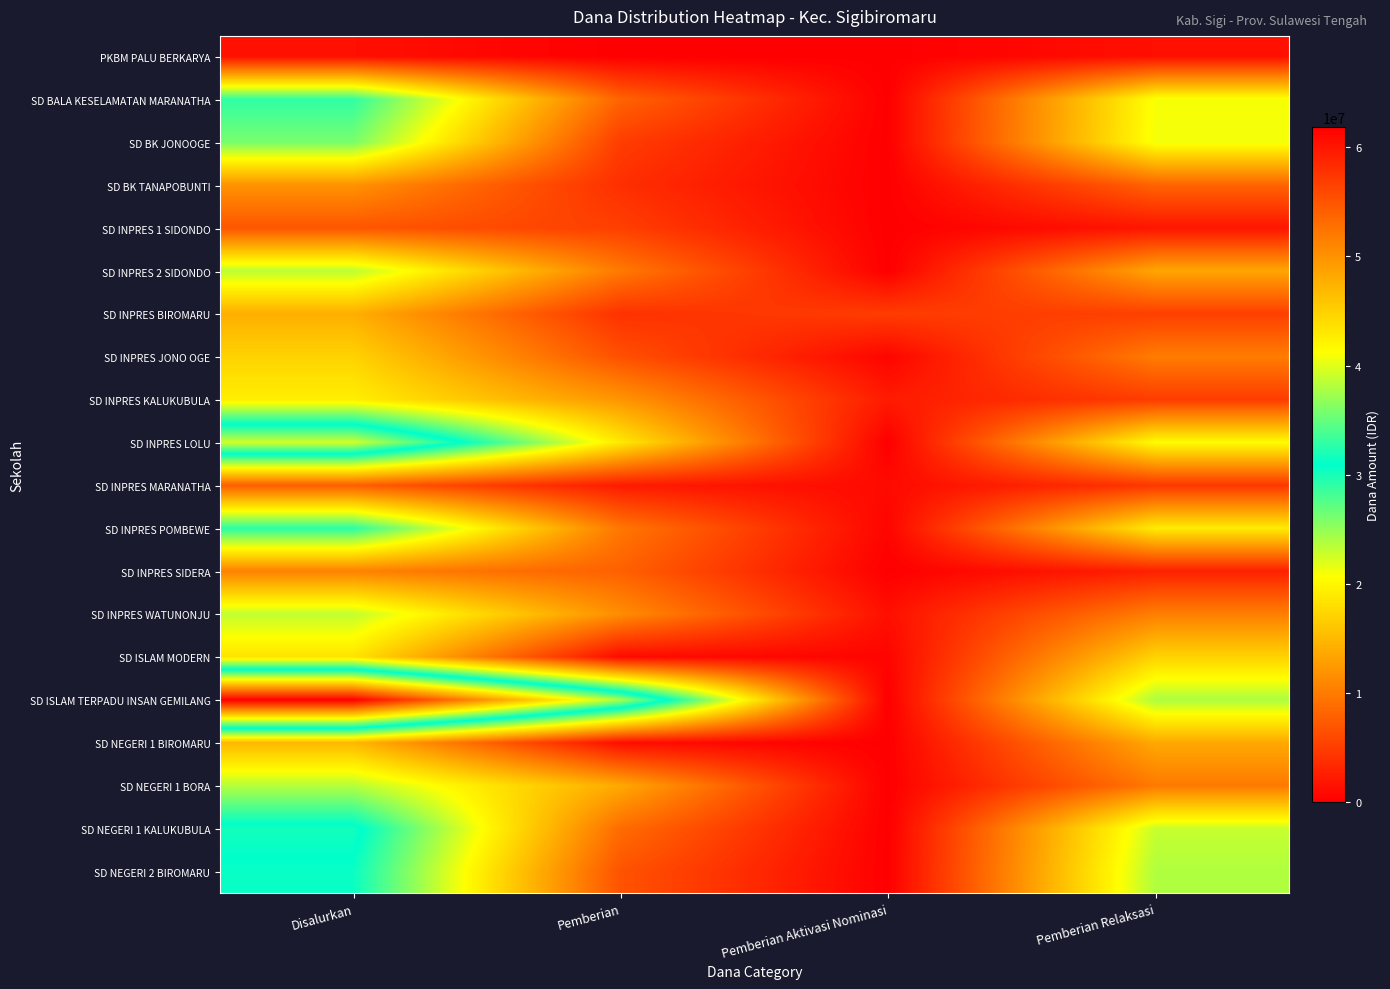

Reading right to left, what are all the values shown in this chart?

PKBM PALU BERKARYA: Pemberian Relaksasi=1350000	Pemberian Aktivasi Nominasi=0	Pemberian=0	Disalurkan=1350000
SD BALA KESELAMATAN MARANATHA: Pemberian Relaksasi=20925000	Pemberian Aktivasi Nominasi=0	Pemberian=8100000	Disalurkan=29025000
SD BK JONOOGE: Pemberian Relaksasi=21150000	Pemberian Aktivasi Nominasi=0	Pemberian=4950000	Disalurkan=26100000
SD BK TANAPOBUNTI: Pemberian Relaksasi=8100000	Pemberian Aktivasi Nominasi=0	Pemberian=3825000	Disalurkan=11925000
SD INPRES 1 SIDONDO: Pemberian Relaksasi=1800000	Pemberian Aktivasi Nominasi=0	Pemberian=5175000	Disalurkan=6975000
SD INPRES 2 SIDONDO: Pemberian Relaksasi=13500000	Pemberian Aktivasi Nominasi=0	Pemberian=9900000	Disalurkan=23400000
SD INPRES BIROMARU: Pemberian Relaksasi=5175000	Pemberian Aktivasi Nominasi=4950000	Pemberian=4050000	Disalurkan=14175000
SD INPRES JONO OGE: Pemberian Relaksasi=10125000	Pemberian Aktivasi Nominasi=450000	Pemberian=6525000	Disalurkan=17100000
SD INPRES KALUKUBULA: Pemberian Relaksasi=4950000	Pemberian Aktivasi Nominasi=2250000	Pemberian=12150000	Disalurkan=19350000
SD INPRES LOLU: Pemberian Relaksasi=20475000	Pemberian Aktivasi Nominasi=0	Pemberian=18900000	Disalurkan=39375000
SD INPRES MARANATHA: Pemberian Relaksasi=4500000	Pemberian Aktivasi Nominasi=900000	Pemberian=2250000	Disalurkan=7650000
SD INPRES POMBEWE: Pemberian Relaksasi=19125000	Pemberian Aktivasi Nominasi=450000	Pemberian=9675000	Disalurkan=29250000
SD INPRES SIDERA: Pemberian Relaksasi=2700000	Pemberian Aktivasi Nominasi=0	Pemberian=7875000	Disalurkan=10575000
SD INPRES WATUNONJU: Pemberian Relaksasi=10350000	Pemberian Aktivasi Nominasi=1350000	Pemberian=11475000	Disalurkan=23175000
SD ISLAM MODERN: Pemberian Relaksasi=17100000	Pemberian Aktivasi Nominasi=450000	Pemberian=900000	Disalurkan=18450000
SD ISLAM TERPADU INSAN GEMILANG: Pemberian Relaksasi=24075000	Pemberian Aktivasi Nominasi=0	Pemberian=37800000	Disalurkan=61875000
SD NEGERI 1 BIROMARU: Pemberian Relaksasi=13725000	Pemberian Aktivasi Nominasi=0	Pemberian=1125000	Disalurkan=14850000
SD NEGERI 1 BORA: Pemberian Relaksasi=9900000	Pemberian Aktivasi Nominasi=0	Pemberian=13725000	Disalurkan=23625000
SD NEGERI 1 KALUKUBULA: Pemberian Relaksasi=22950000	Pemberian Aktivasi Nominasi=0	Pemberian=8775000	Disalurkan=31725000
SD NEGERI 2 BIROMARU: Pemberian Relaksasi=23850000	Pemberian Aktivasi Nominasi=0	Pemberian=6750000	Disalurkan=30600000